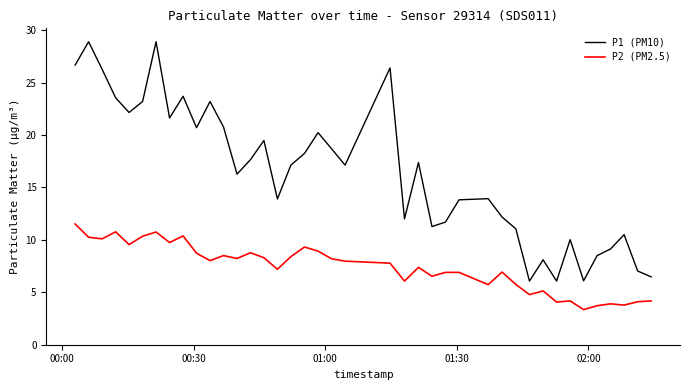

What is the difference between the maximum and minimum values in the P1 (PM10) series?

22.8